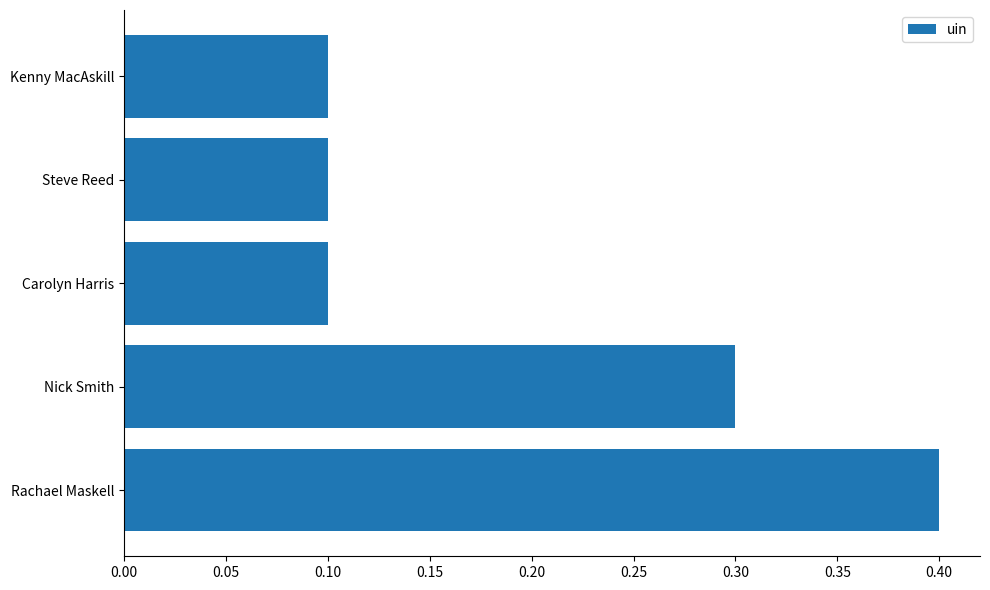

Reading bottom to top, transcribe all the data shown in this chart.

Rachael Maskell=0.4	Nick Smith=0.3	Carolyn Harris=0.1	Steve Reed=0.1	Kenny MacAskill=0.1